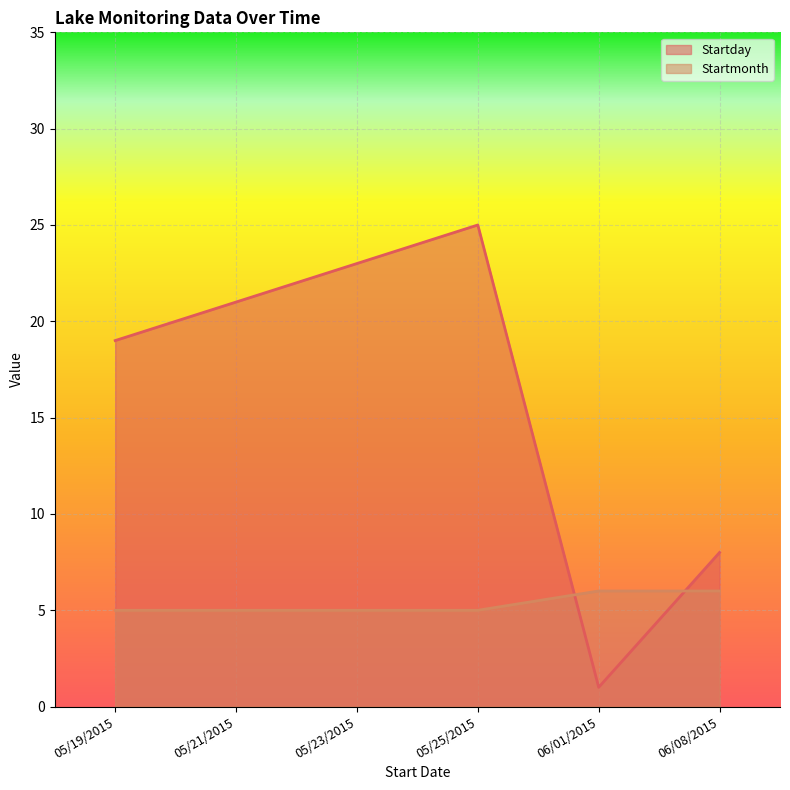

True or false: Startday has more than 0 points higher than both neighbors.

True